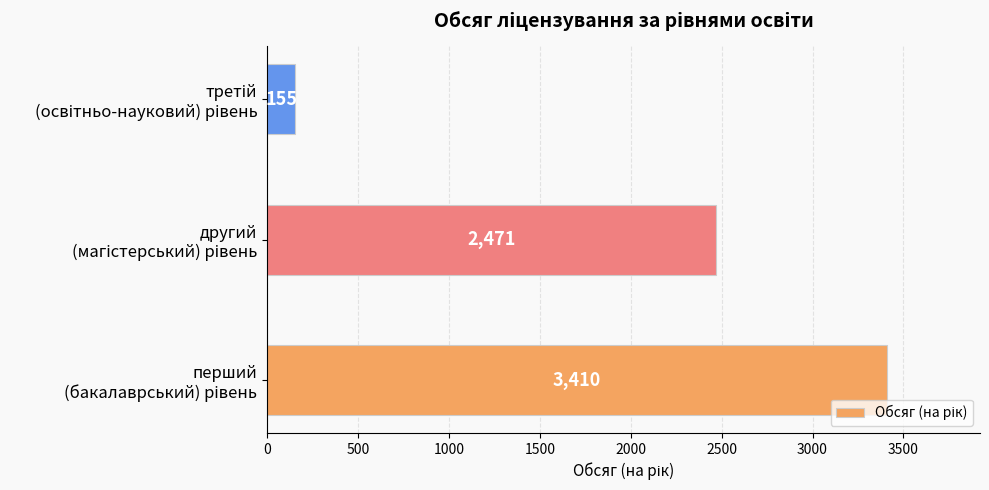

How many values are between 155 and 3410?

3